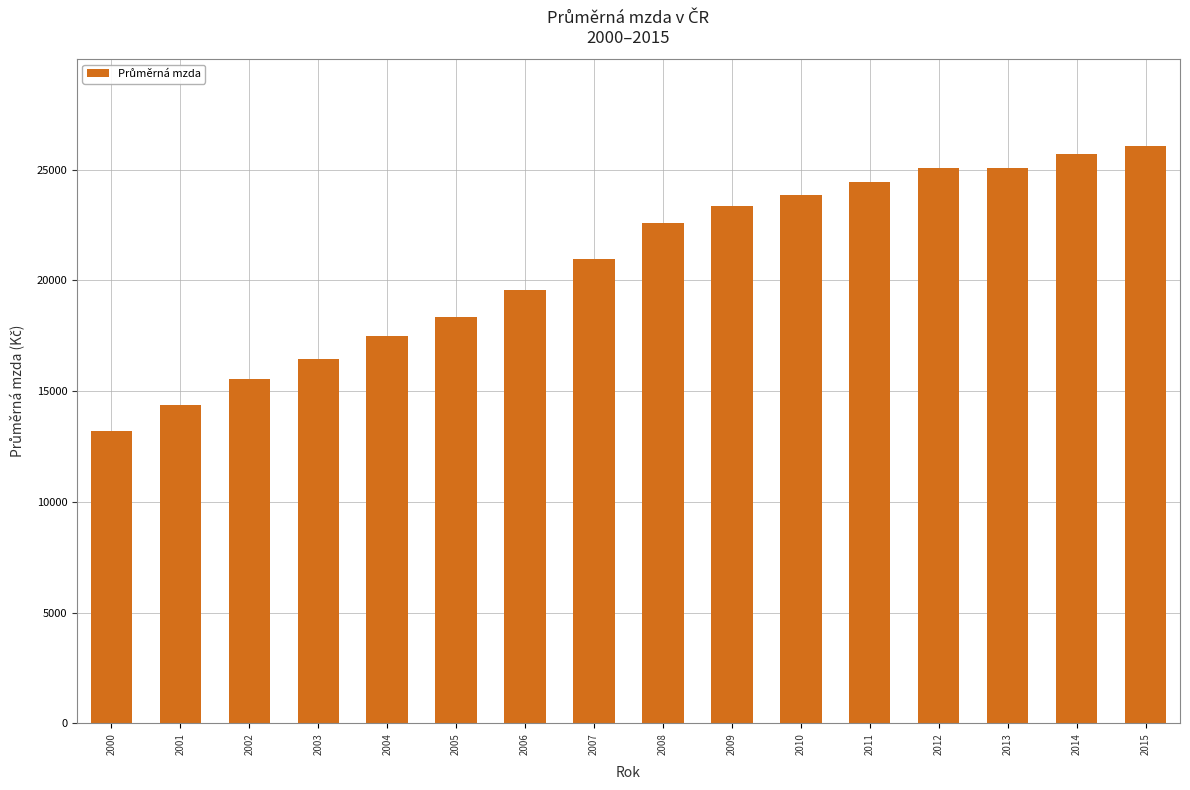

The chart shows a value of 26630 at 2003. True or false?

False